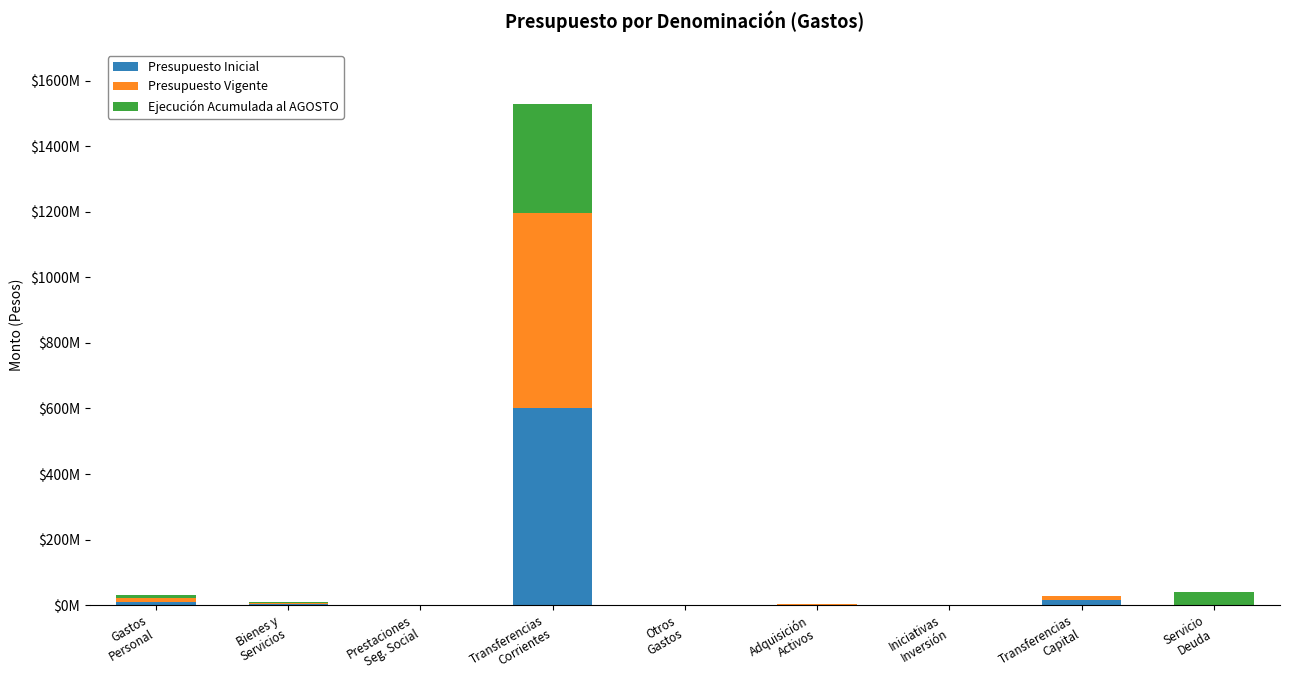

Are the bars grouped side by side (vs. stacked)?

No